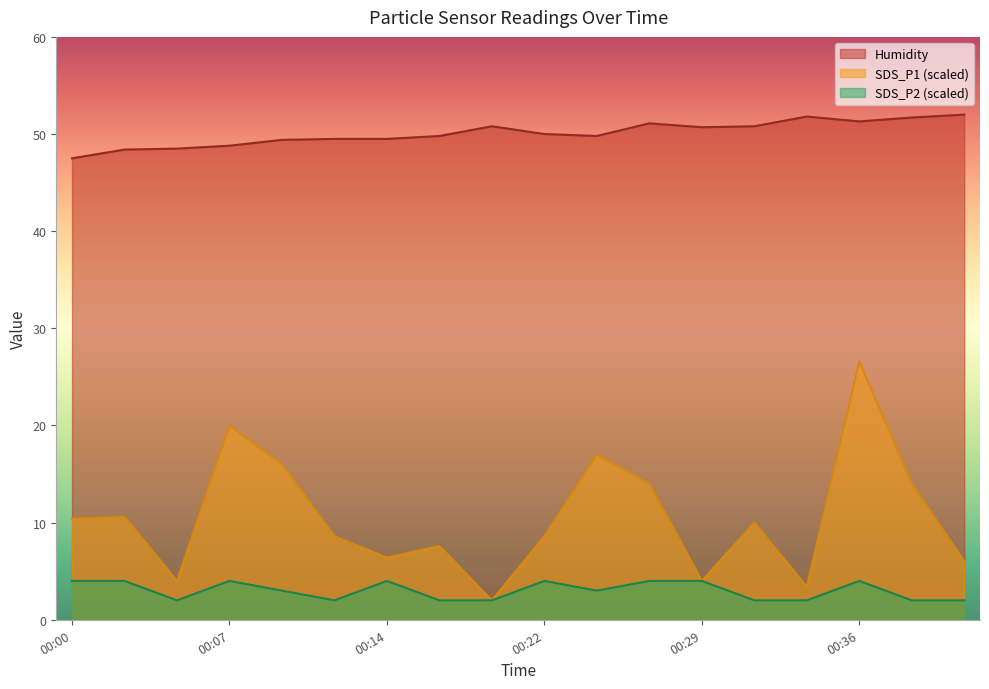

Reading left to right, transcribe all the data shown in this chart.

SDS_P1: 10.4	10.6	4.0	20.0	16.0	8.6	6.4	7.6	2.0	8.6	17.0	14.0	4.0	10.0	3.4	26.6	14.0	6.0
SDS_P2: 4.0	4.0	2.0	4.0	3.0	2.0	4.0	2.0	2.0	4.0	3.0	4.0	4.0	2.0	2.0	4.0	2.0	2.0